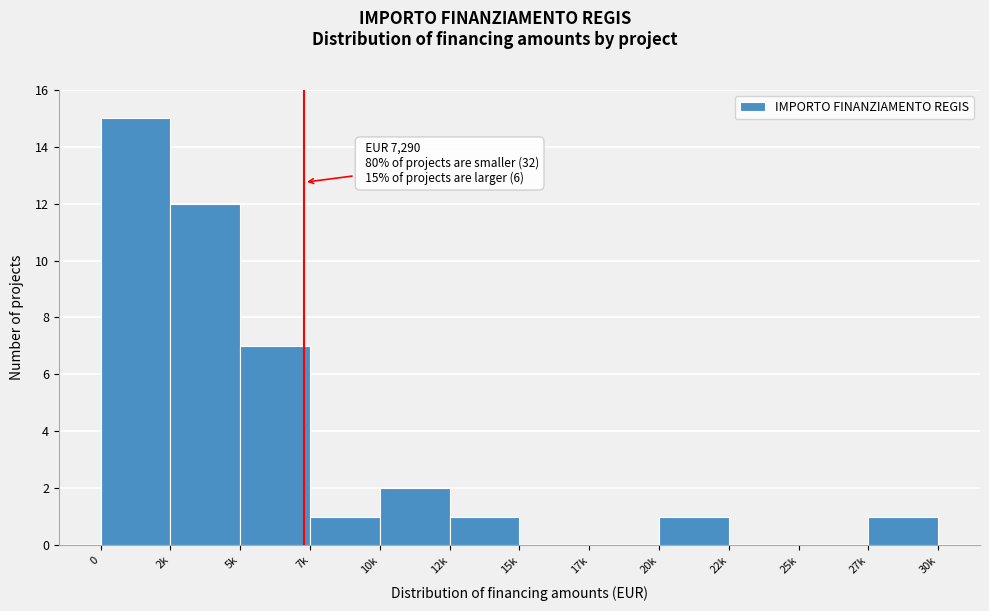

Reading right to left, list all the values displayed in this chart.

27k=1	25k=0	22k=0	20k=1	17k=0	15k=0	12k=1	10k=2	7k=1	5k=7	2k=12	0=15